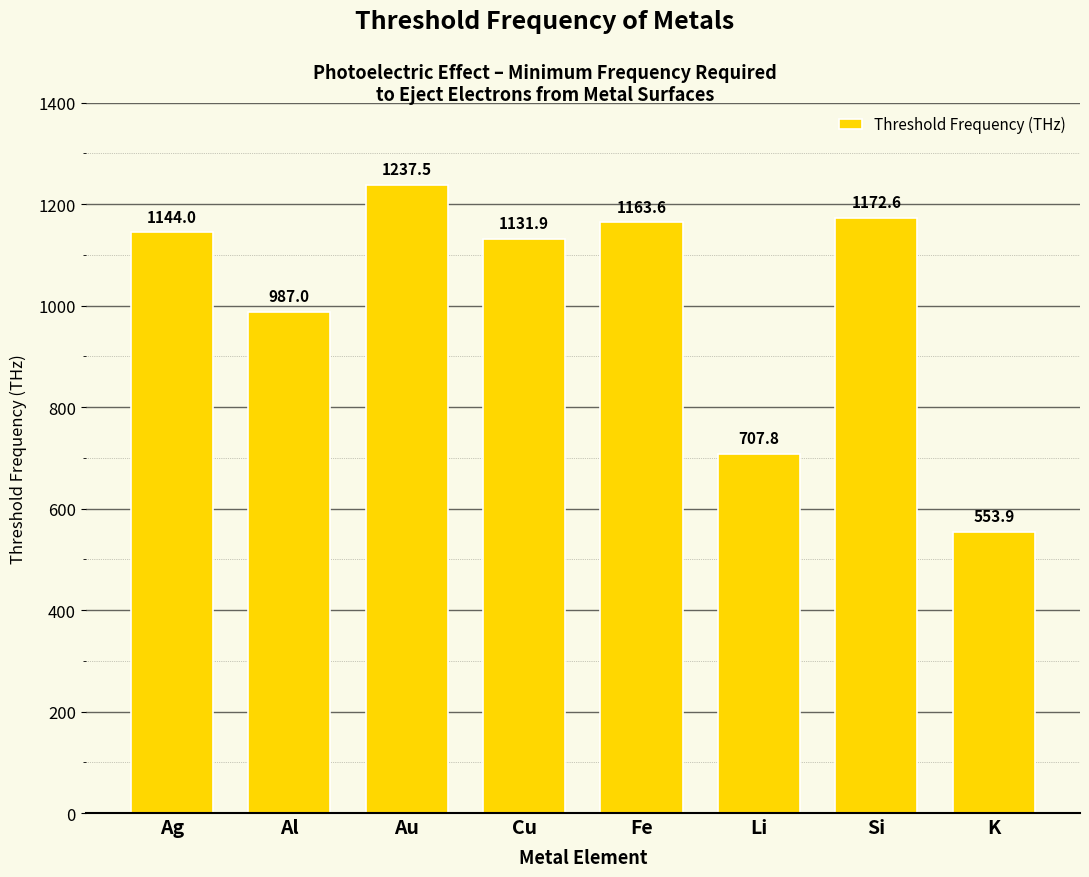

Reading left to right, transcribe all the data shown in this chart.

1144.0	987.0	1237.5	1131.9	1163.6	707.8	1172.6	553.9